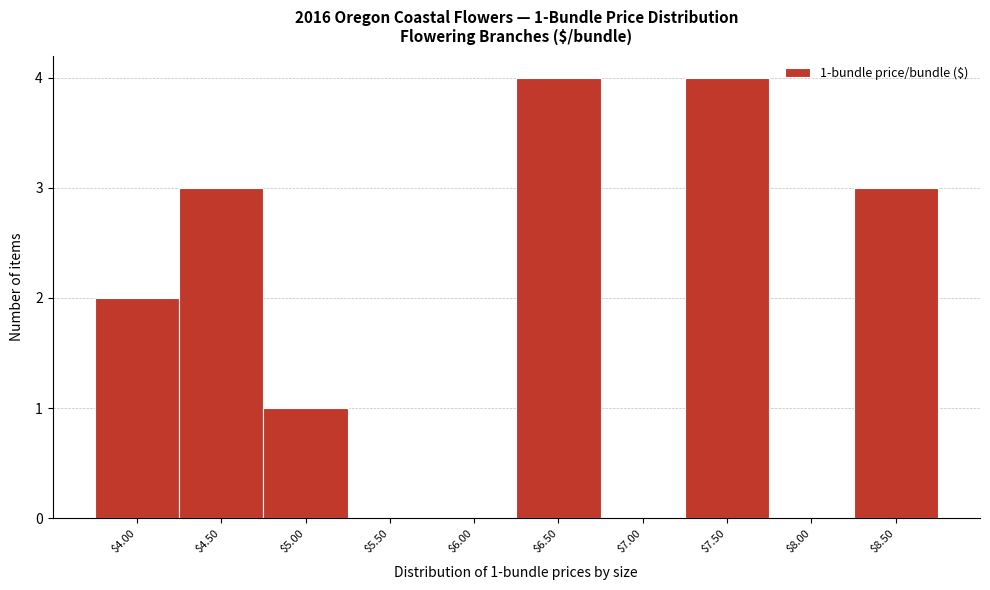

What is the sum of all values?

17